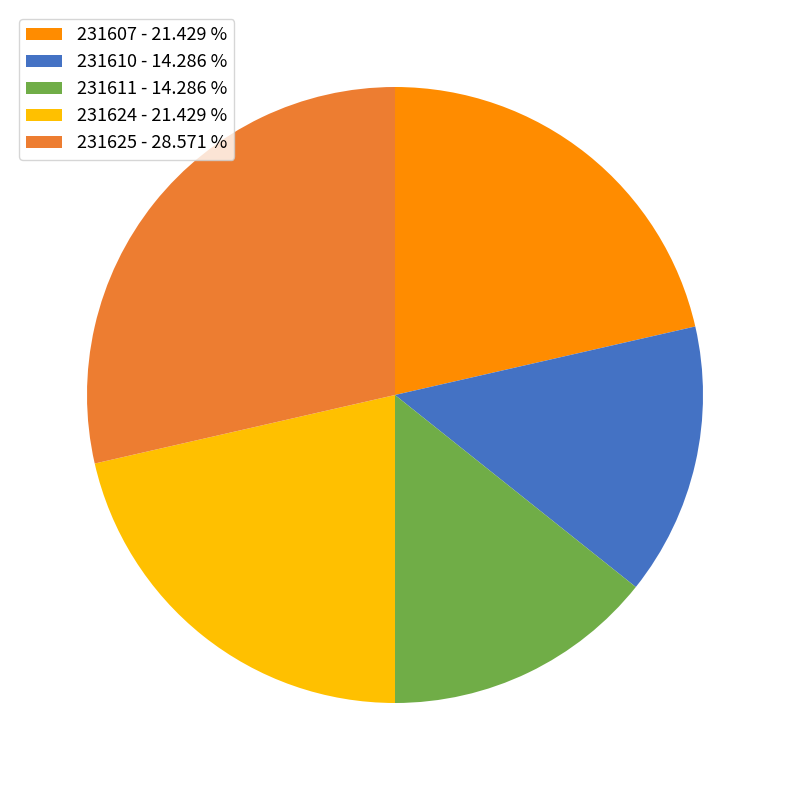

Is the sum of 231610 - 14.286 % and 231625 - 28.571 % greater than half?

No